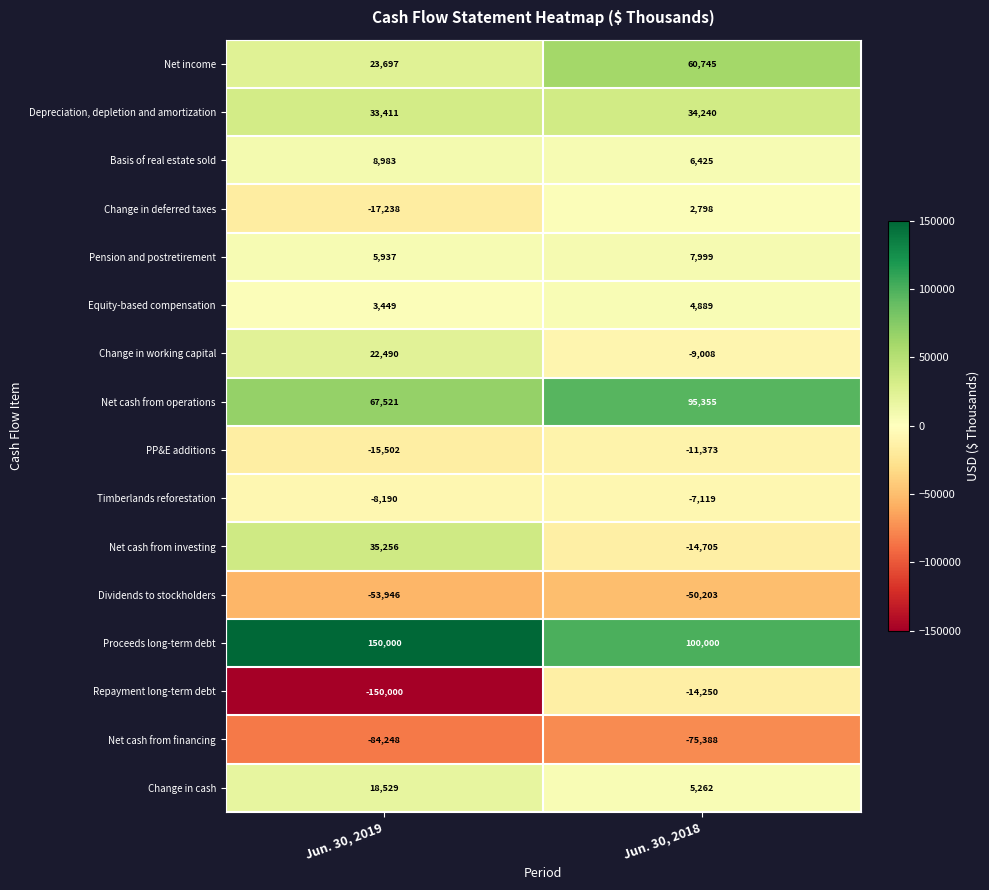

The value of Net cash from investing at Jun. 30, 2018 is -22549. True or false?

False